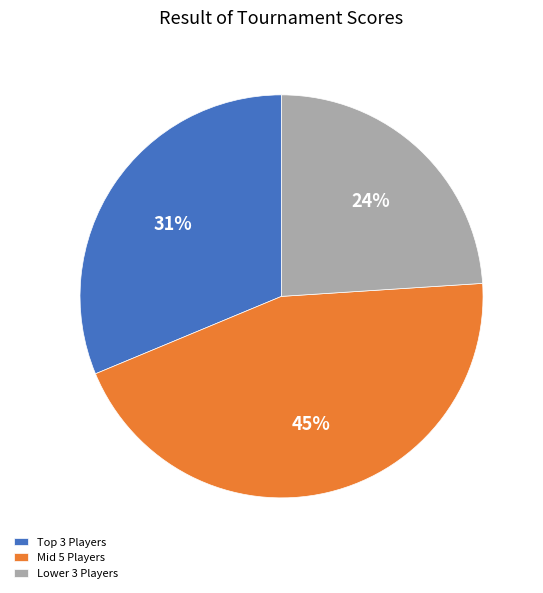

True or false: Mid 5 Players accounts for 39% of the total.

False